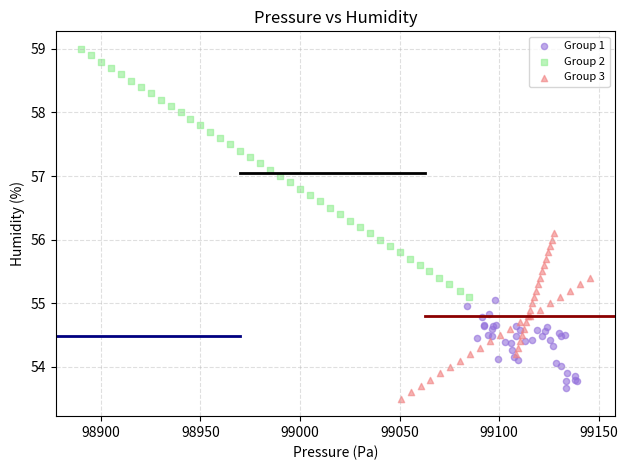

Which series has the largest Y range (max minus min)?

Group 2